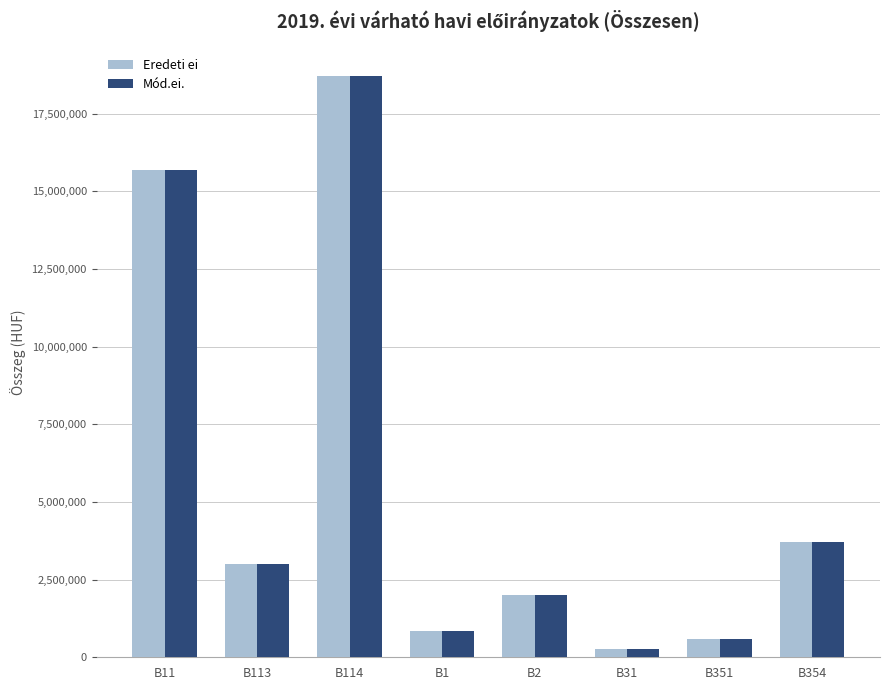

Reading left to right, transcribe all the data shown in this chart.

Eredeti ei: B11=15696192	B113=3000000	B114=18696192	B1=850000	B2=2000000	B31=270000	B351=600000	B354=3720000
Mód.ei.: B11=15696192	B113=3000000	B114=18696192	B1=850000	B2=2000000	B31=270000	B351=600000	B354=3720000